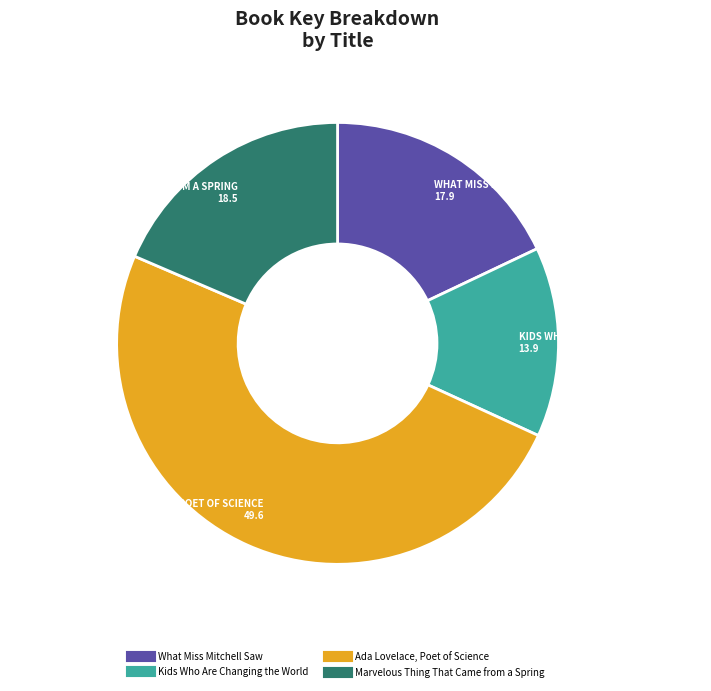

True or false: Kids Who Are Changing the World accounts for 14% of the total.

True